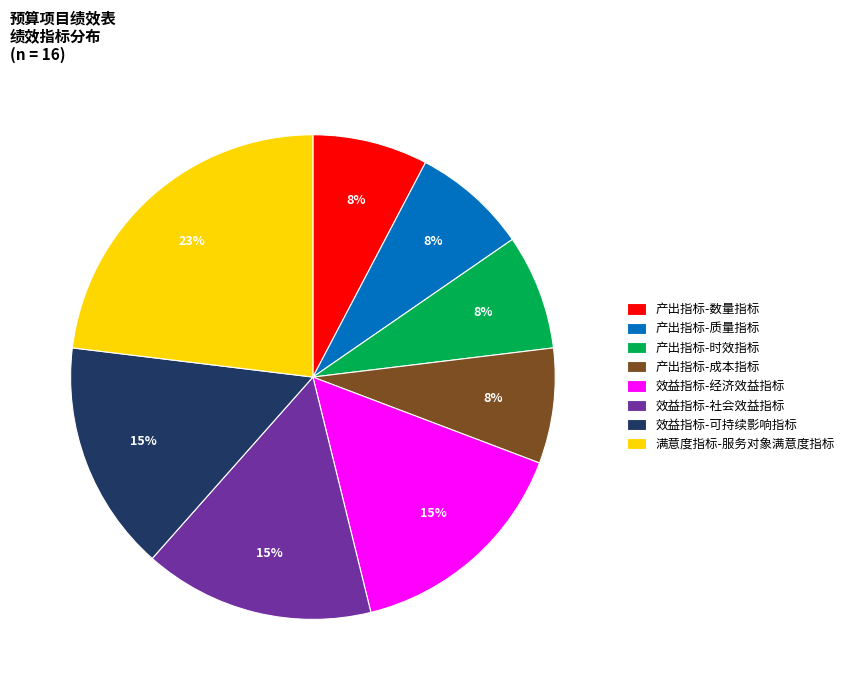

How many slices are in this pie chart?

8